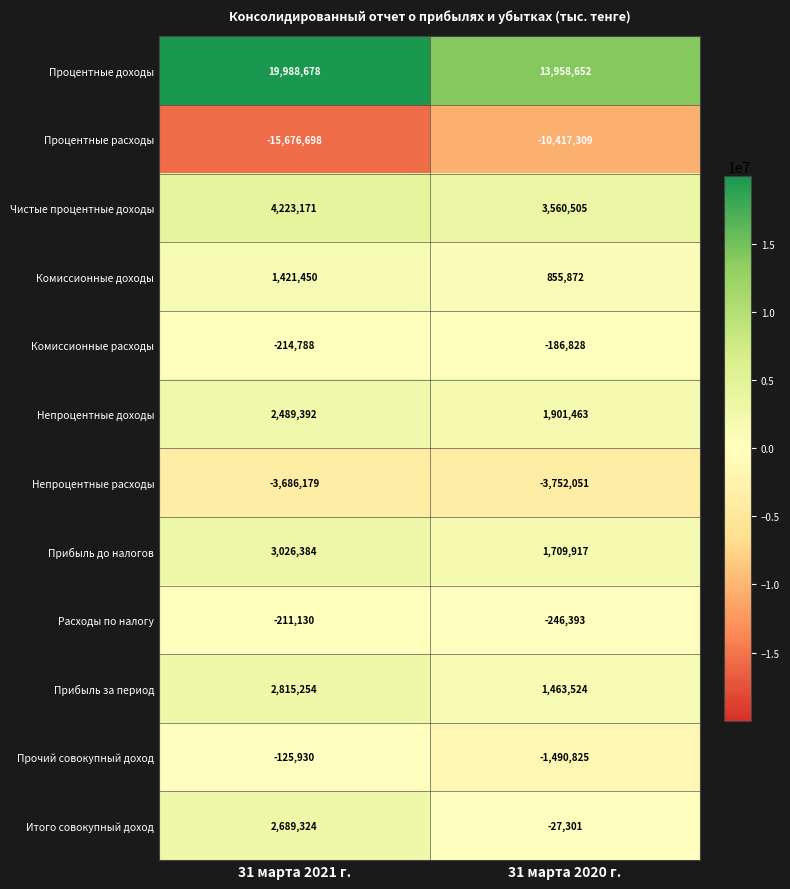

What is the difference between the highest and lowest values at 31 марта 2021 г.?

35665376